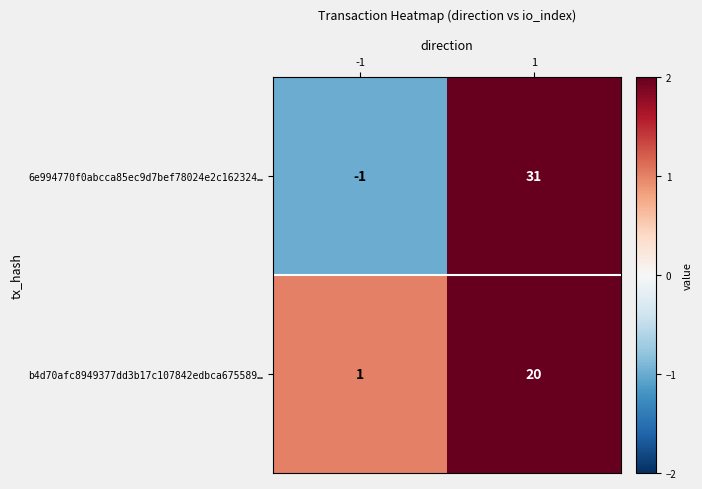

Count the number of categories in the chart.

2